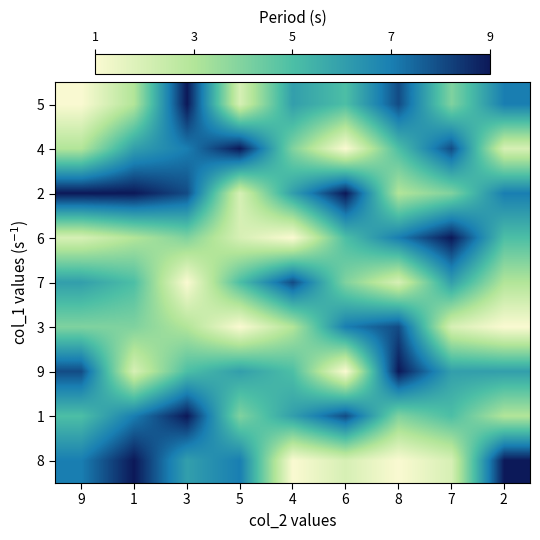

What is the total value across all series at 6?

42